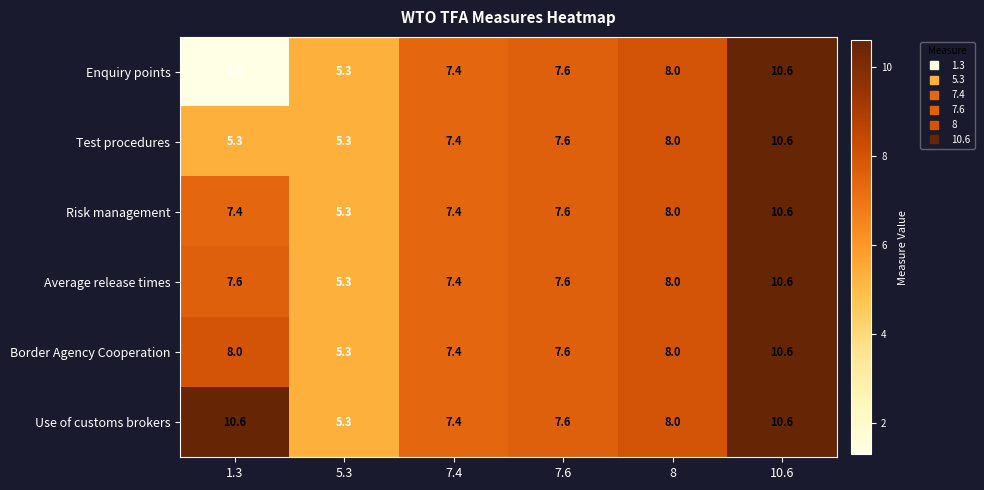

What is the minimum value for Risk management?

5.3